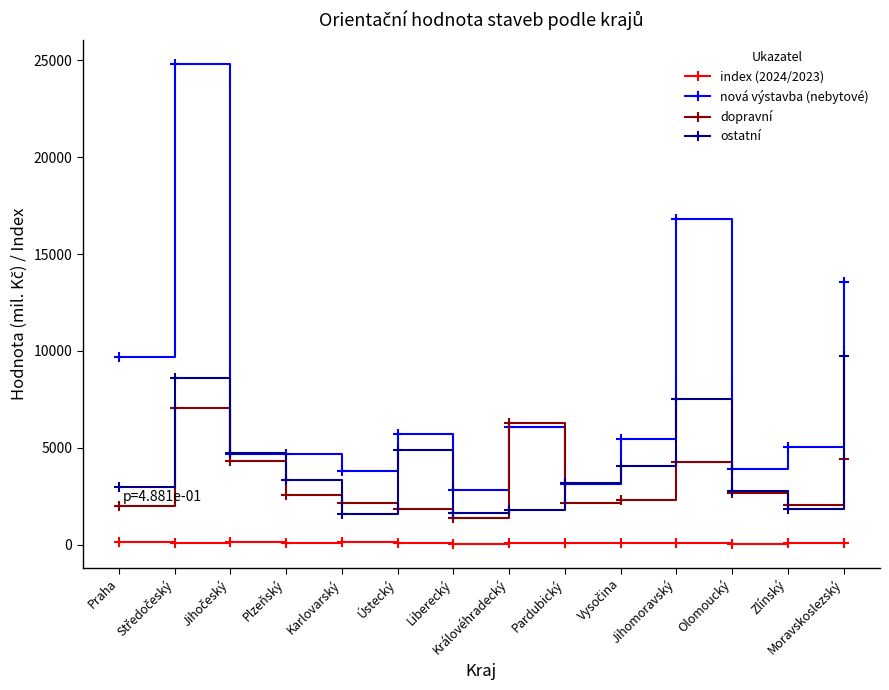

Is it true that ostatní equals 1654.0 at Liberecký?

True